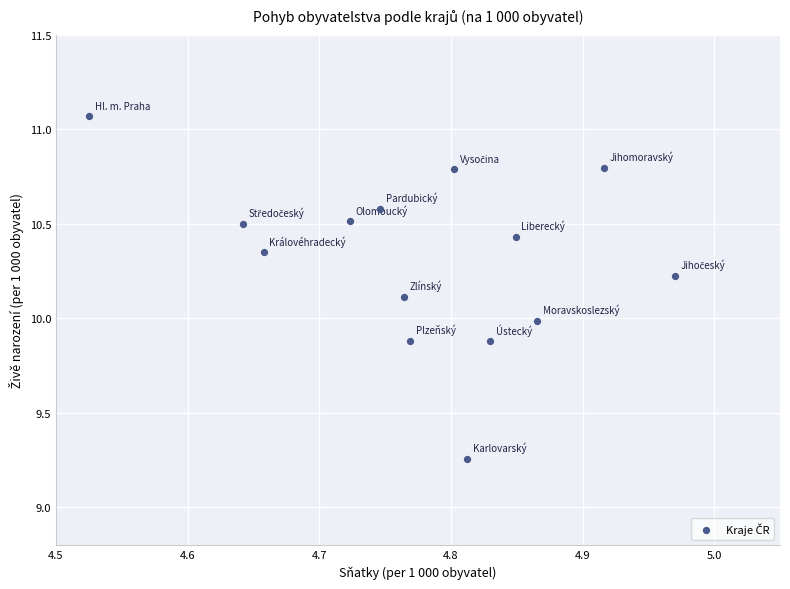

What is the range of Y values (max minus min)?

1.8